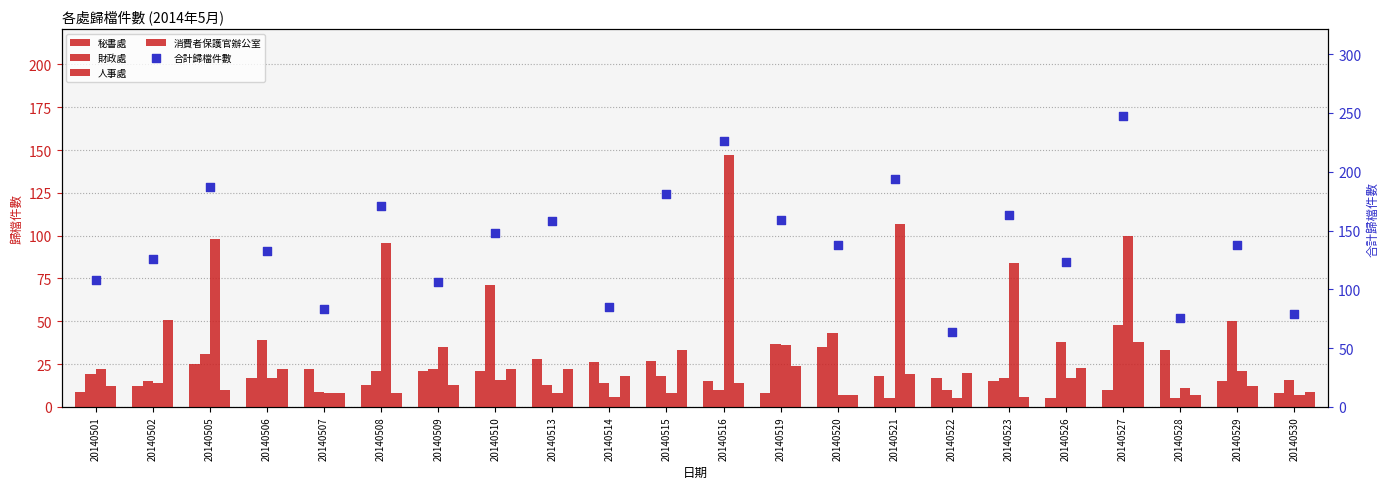

Which series has the largest total across all categories?

合計歸檔件數